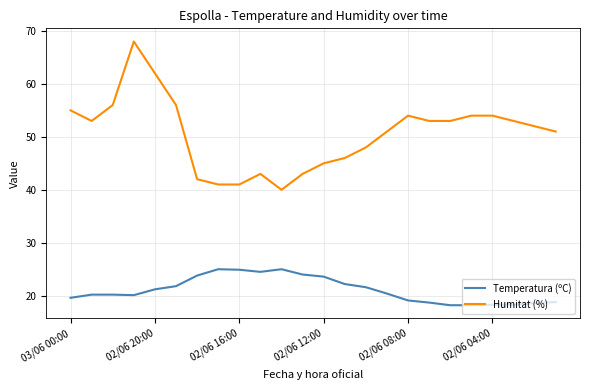

Which series has the largest range (max minus min)?

Humitat (%)